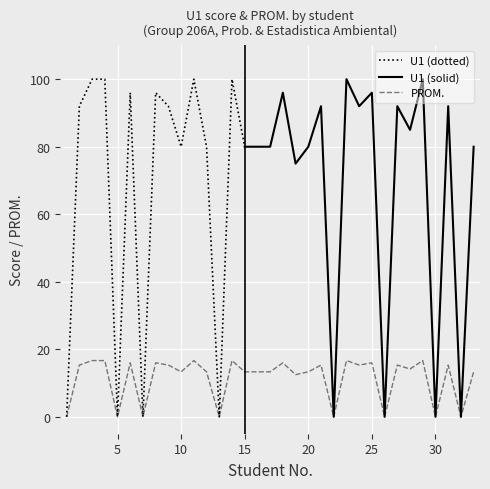

Where does the data first go above 14?

2